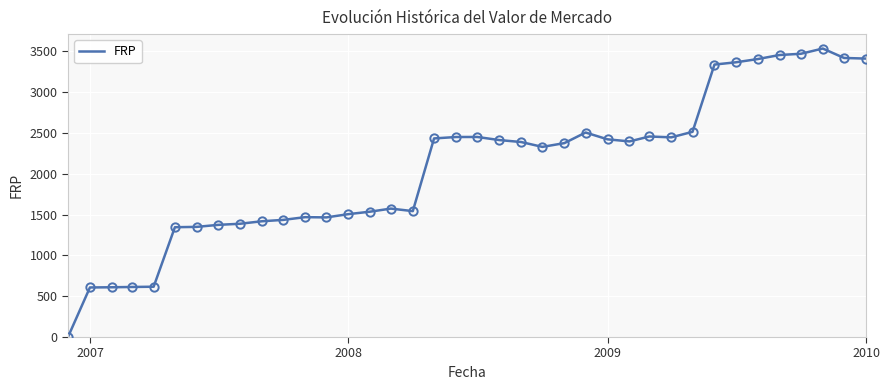

What is the greatest value displayed?

3536.2